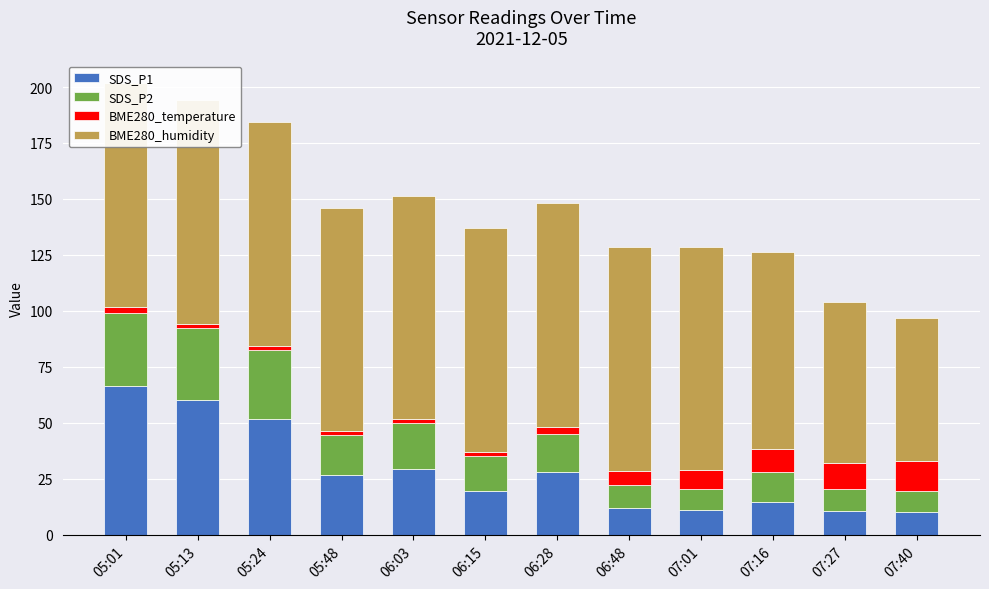

Which category has the highest value across all series?

05:01